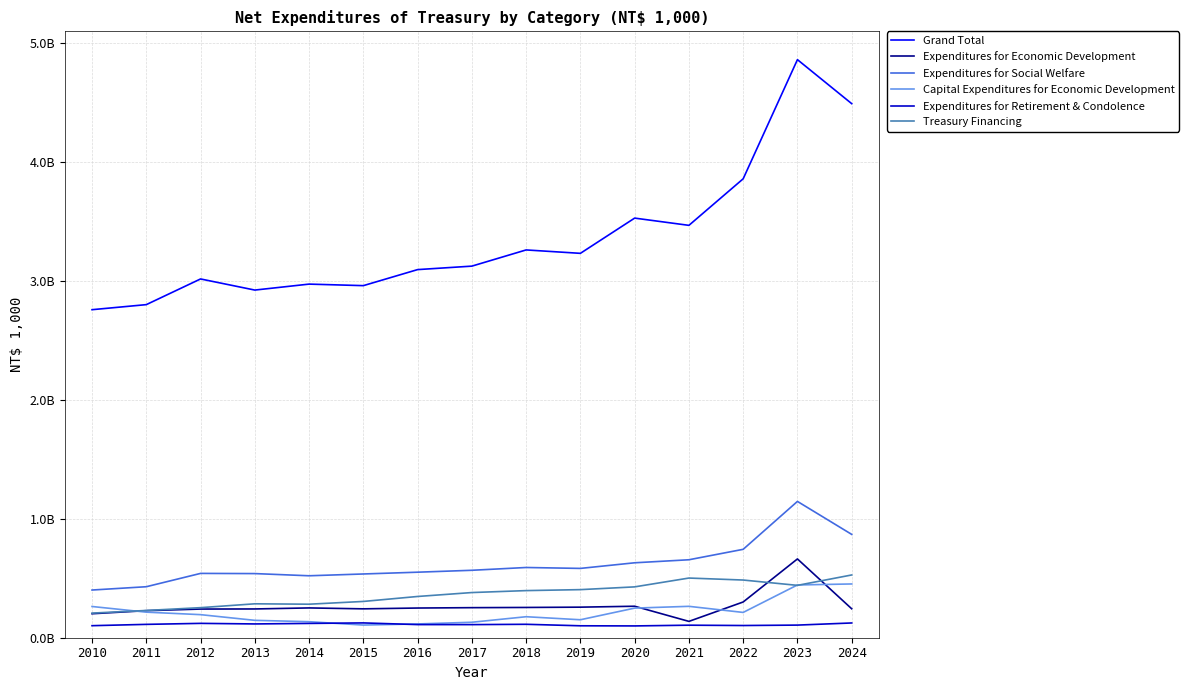

What are all the series names shown in the legend?

Grand Total, Expenditures for Economic Development, Expenditures for Social Welfare, Capital Expenditures for Economic Development, Expenditures for Retirement & Condolence, Treasury Financing